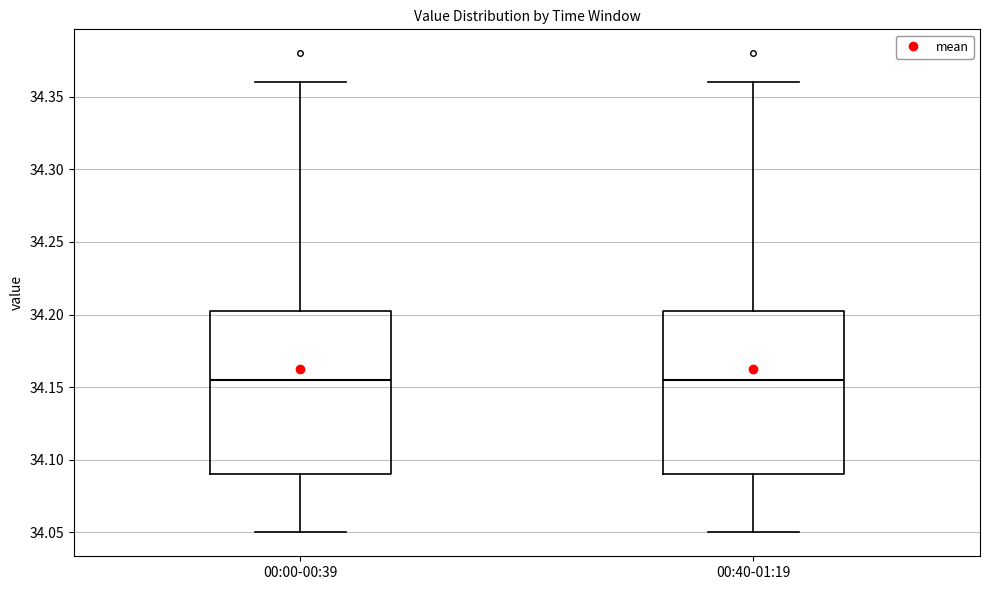

Reading left to right, transcribe this box plot: for each box, give where its median line is, the range the box spans, and where its two whiskers end, as read against the y-axis. The values are not printed on the chart, so give them approximately, as read against the axis.

00:00-00:39: median 34.155, box 34.090 to 34.205, whiskers 34.050 to 34.360
00:40-01:19: median 34.155, box 34.090 to 34.205, whiskers 34.050 to 34.360